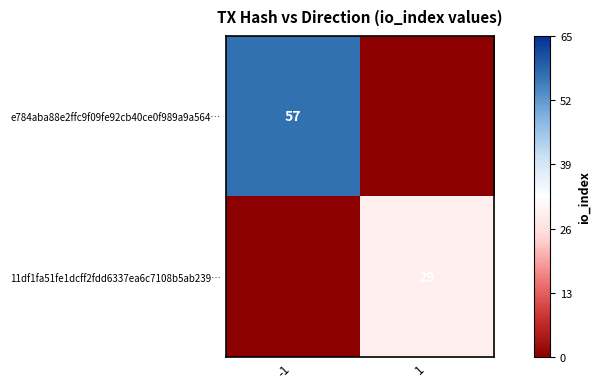

The value of 11df1fa51fe1dcff2fdd6337ea6c7108b5ab239… at 1 is 14. True or false?

False